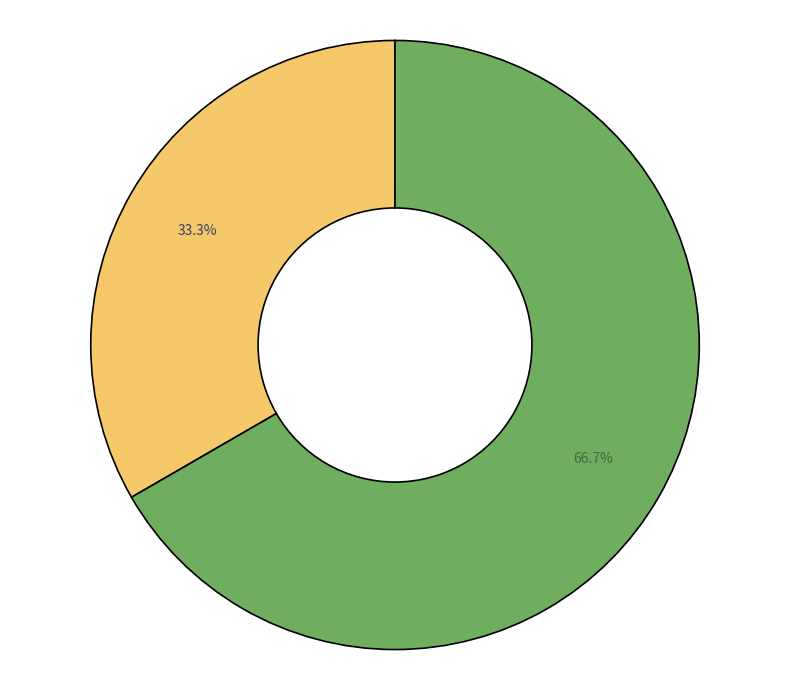

Is there a majority slice in this chart?

Yes